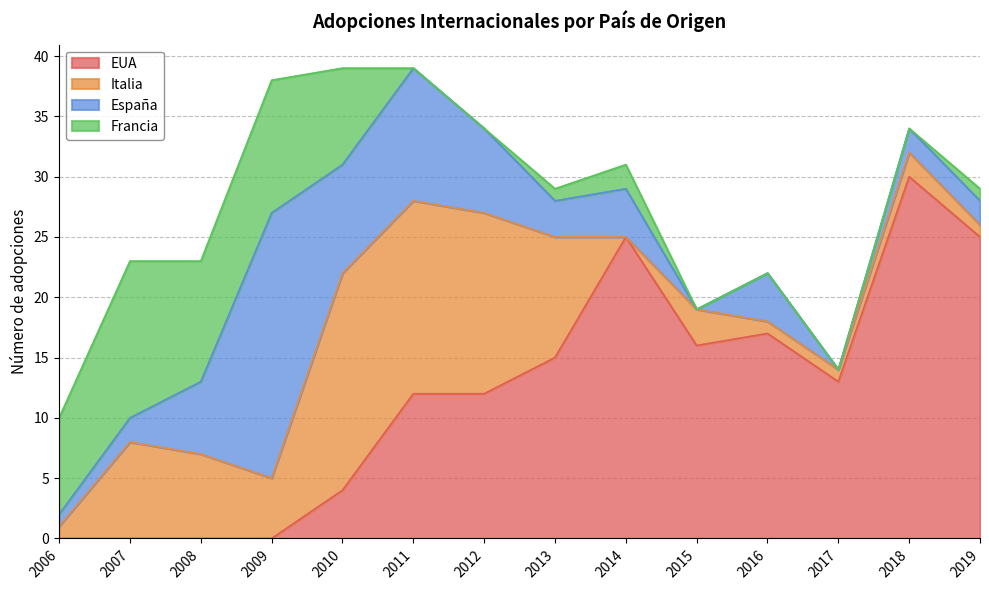

Rank the series at 2018 from lowest to highest value.

Francia, Italia, España, EUA